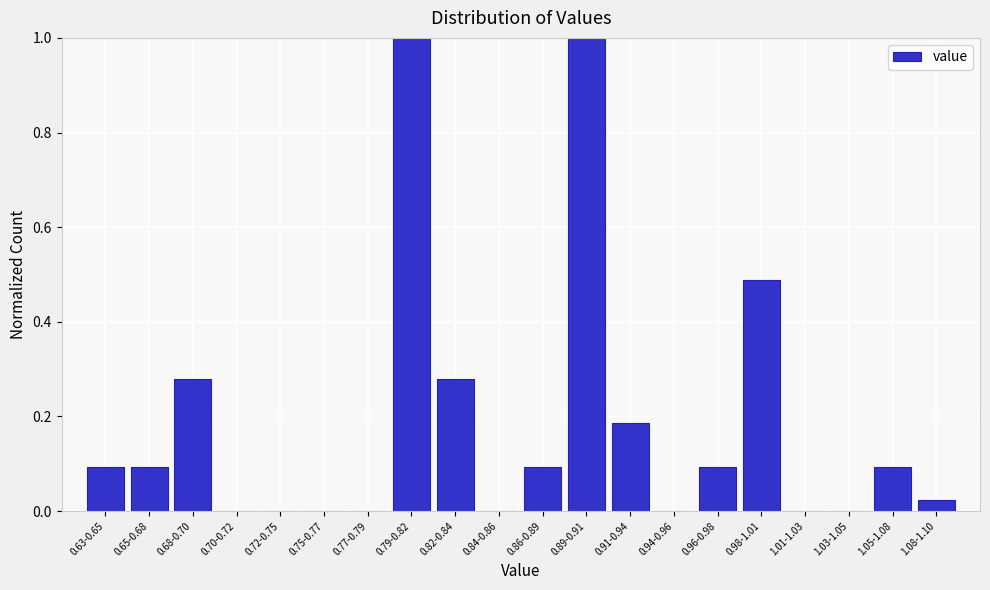

What is the sum of all values?

3.7